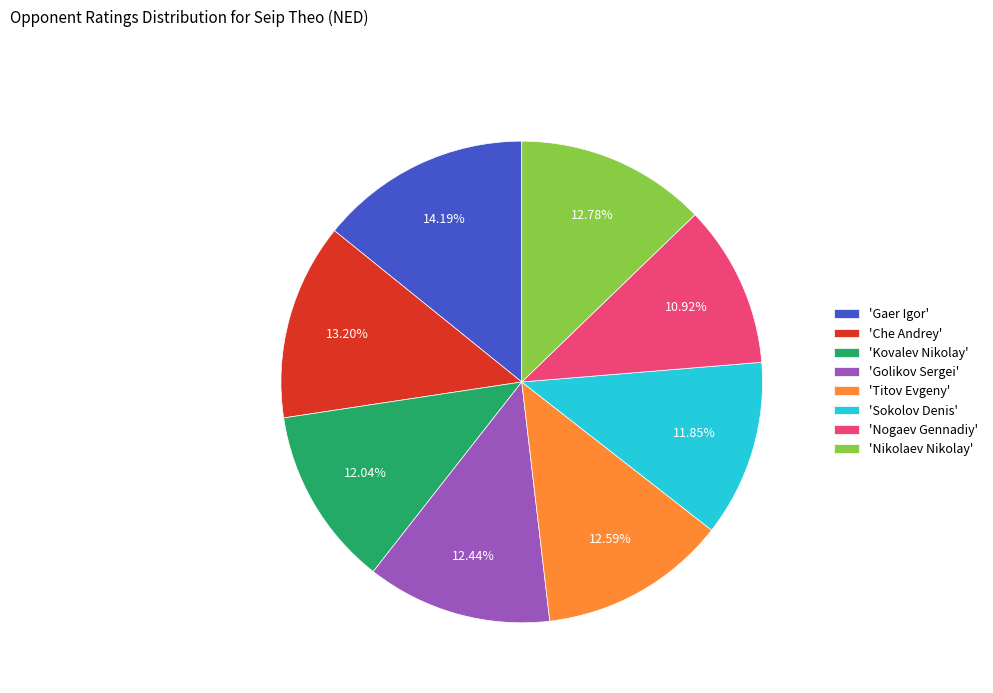

Is 'Nikolaev Nikolay' the majority of the pie?

No